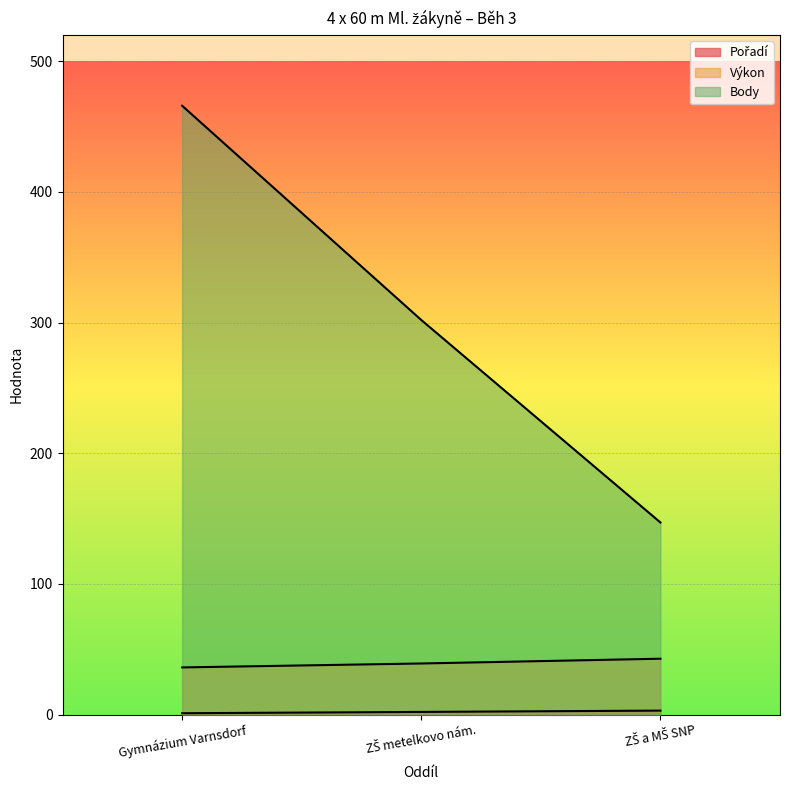

What is the total value across all series at Gymnázium Varnsdorf?

503.1